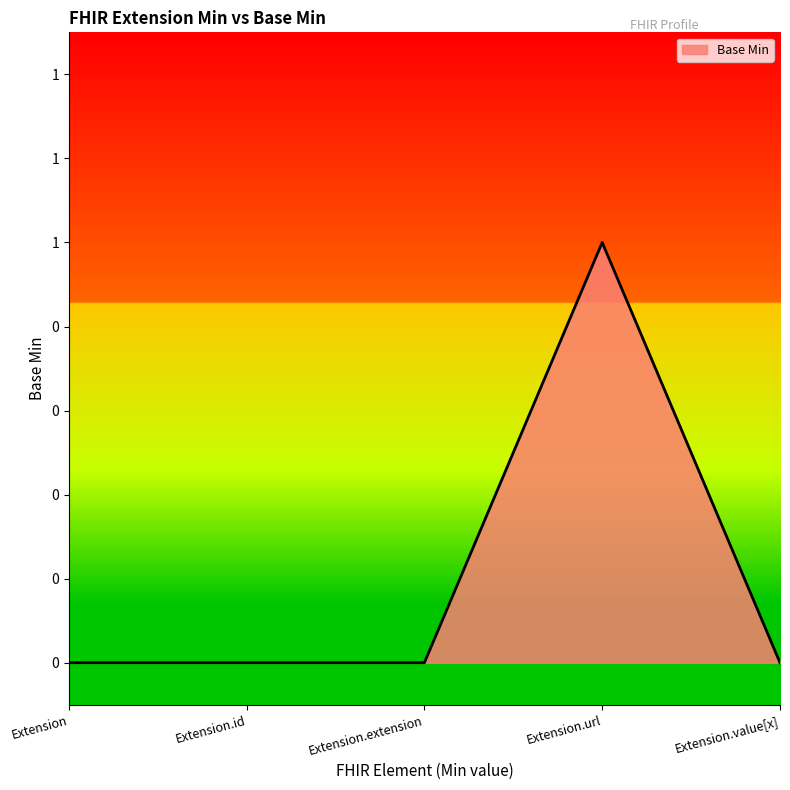

Reading left to right, extract all data points from this chart.

0	0	0	1	0